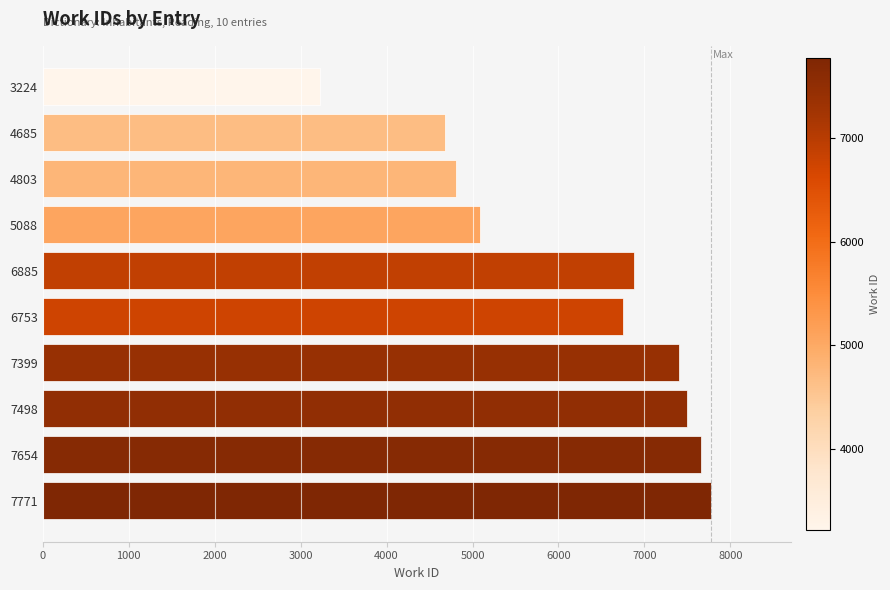

Approximately how many times larger is the value at 7498 compared to 4685?

1.6